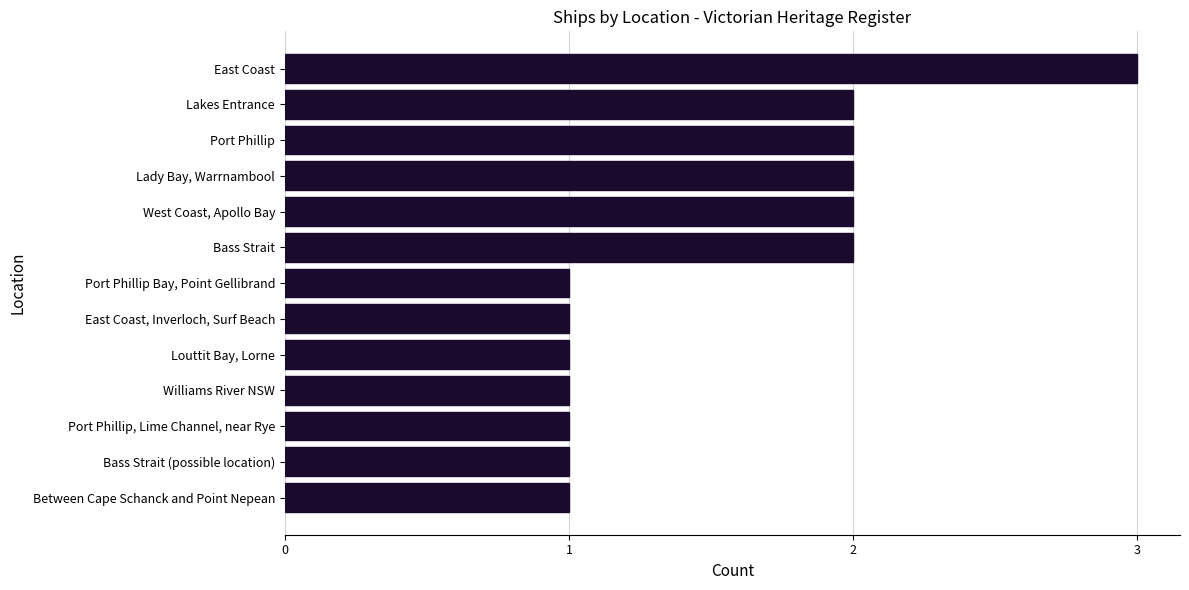

What is the greatest value displayed?

3